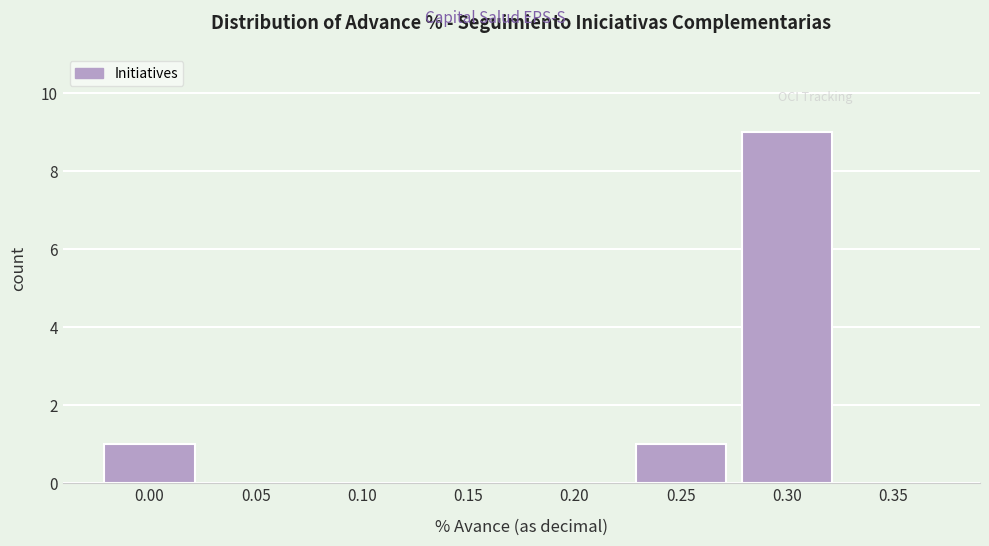

Reading left to right, extract all data points from this chart.

0.00=1	0.05=0	0.10=0	0.15=0	0.20=0	0.25=1	0.30=9	0.35=0